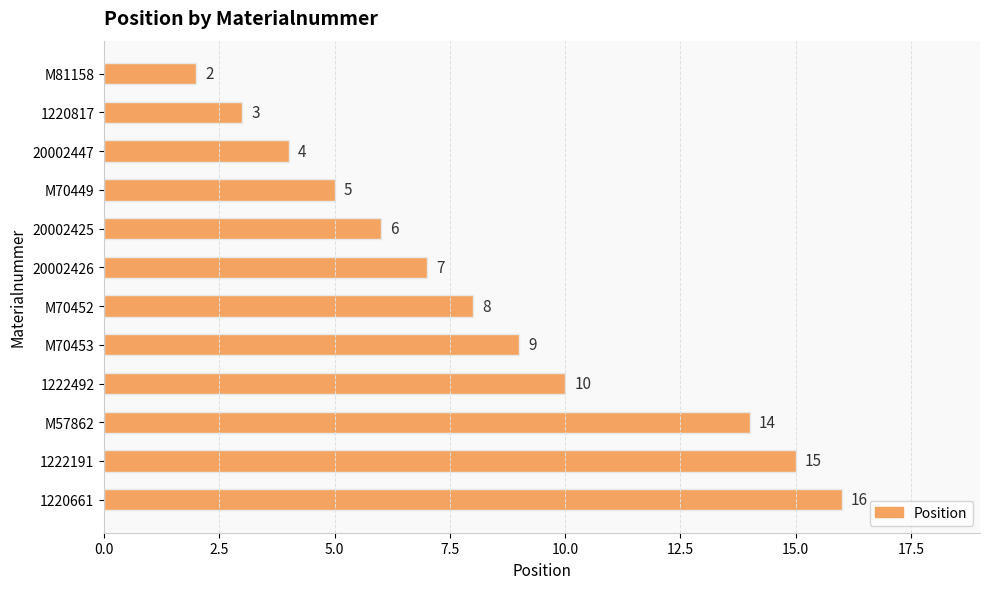

The value at M70449 is 9. True or false?

False